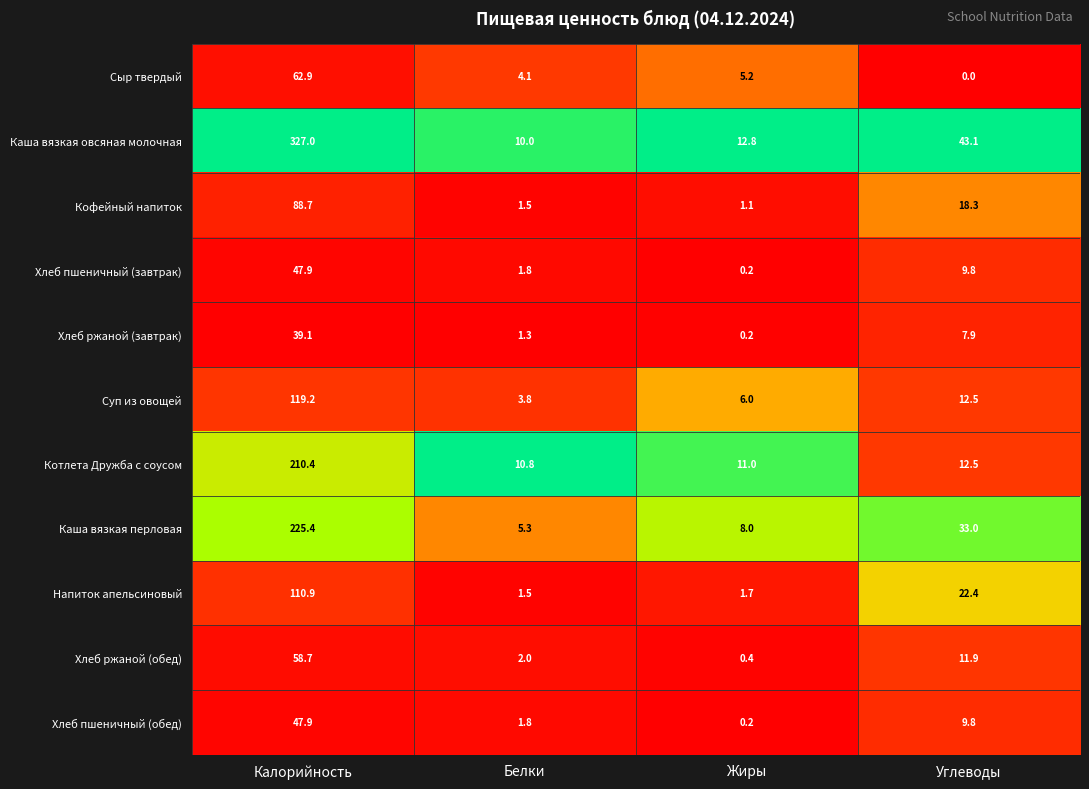

Between Жиры and Углеводы, which series saw the biggest shift?

Каша вязкая овсяная молочная